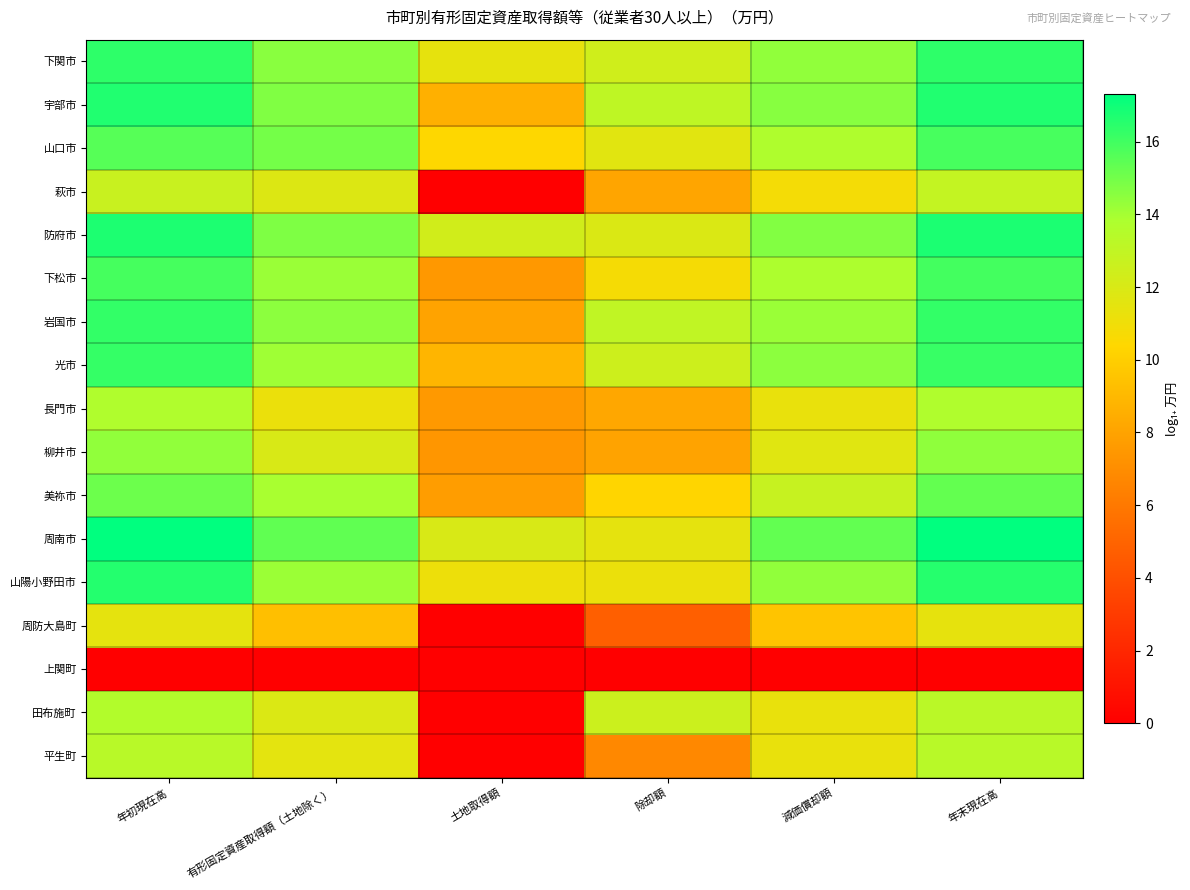

Reading left to right, list all the values displayed in this chart.

下関市: 年初現在高=16.4	有形固定資産取得額（土地除く）=14.6	土地取得額=11.4	除却額=12.4	減価償却額=14.4	年末現在高=16.4
宇部市: 年初現在高=16.7	有形固定資産取得額（土地除く）=14.7	土地取得額=8.6	除却額=13.1	減価償却額=14.6	年末現在高=16.7
山口市: 年初現在高=15.6	有形固定資産取得額（土地除く）=15.0	土地取得額=10.4	除却額=11.6	減価償却額=13.7	年末現在高=15.9
萩市: 年初現在高=12.7	有形固定資産取得額（土地除く）=11.8	土地取得額=0.0	除却額=8.1	減価償却額=10.8	年末現在高=12.9
防府市: 年初現在高=16.7	有形固定資産取得額（土地除く）=14.8	土地取得額=12.3	除却額=11.9	減価償却額=14.7	年末現在高=16.7
下松市: 年初現在高=15.9	有形固定資産取得額（土地除く）=14.2	土地取得額=7.5	除却額=10.8	減価償却額=13.8	年末現在高=16.0
岩国市: 年初現在高=16.3	有形固定資産取得額（土地除く）=14.5	土地取得額=8.0	除却額=13.0	減価償却額=14.2	年末現在高=16.3
光市: 年初現在高=16.3	有形固定資産取得額（土地除く）=14.1	土地取得額=8.8	除却額=12.5	減価償却額=14.5	年末現在高=16.2
長門市: 年初現在高=13.7	有形固定資産取得額（土地除く）=11.2	土地取得額=7.6	除却額=8.2	減価償却額=11.3	年末現在高=13.7
柳井市: 年初現在高=14.4	有形固定資産取得額（土地除く）=12.0	土地取得額=7.4	除却額=8.0	減価償却額=11.7	年末現在高=14.4
美祢市: 年初現在高=15.1	有形固定資産取得額（土地除く）=13.9	土地取得額=7.7	除却額=10.3	減価償却額=12.8	年末現在高=15.3
周南市: 年初現在高=17.3	有形固定資産取得額（土地除く）=15.4	土地取得額=12.0	除却額=11.5	減価償却額=15.3	年末現在高=17.3
山陽小野田市: 年初現在高=16.6	有形固定資産取得額（土地除く）=14.2	土地取得額=11.1	除却額=11.2	減価償却額=14.4	年末現在高=16.6
周防大島町: 年初現在高=11.5	有形固定資産取得額（土地除く）=9.3	土地取得額=0.0	除却額=4.8	減価償却額=9.6	年末現在高=11.4
上関町: 年初現在高=0.0	有形固定資産取得額（土地除く）=0.0	土地取得額=0.0	除却額=0.0	減価償却額=0.0	年末現在高=0.0
田布施町: 年初現在高=13.6	有形固定資産取得額（土地除く）=11.9	土地取得額=0.0	除却額=12.6	減価償却額=11.3	年末現在高=13.3
平生町: 年初現在高=13.4	有形固定資産取得額（土地除く）=11.5	土地取得額=0.0	除却額=6.8	減価償却額=11.3	年末現在高=13.4